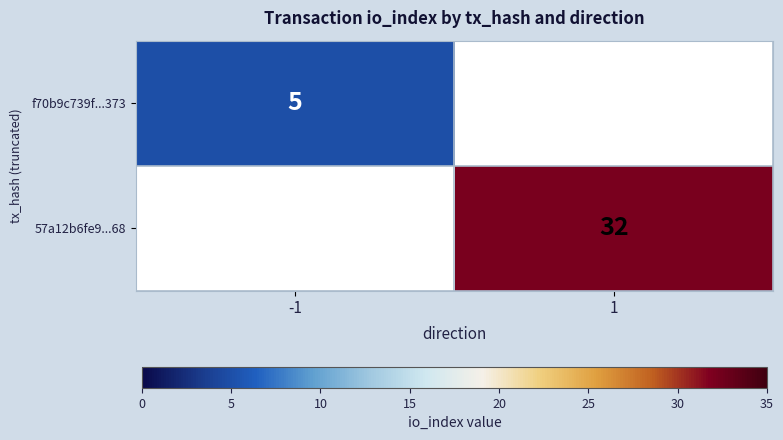

The f70b9c739f...373 series shows 5 at -1. True or false?

True